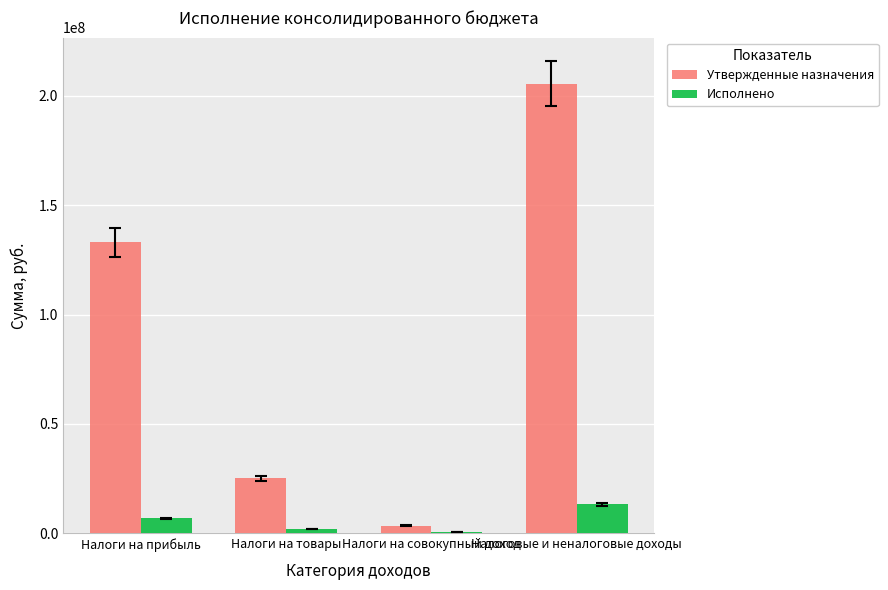

Which series changed the most between Налоги на прибыль and Налоги на товары?

Утвержденные назначения